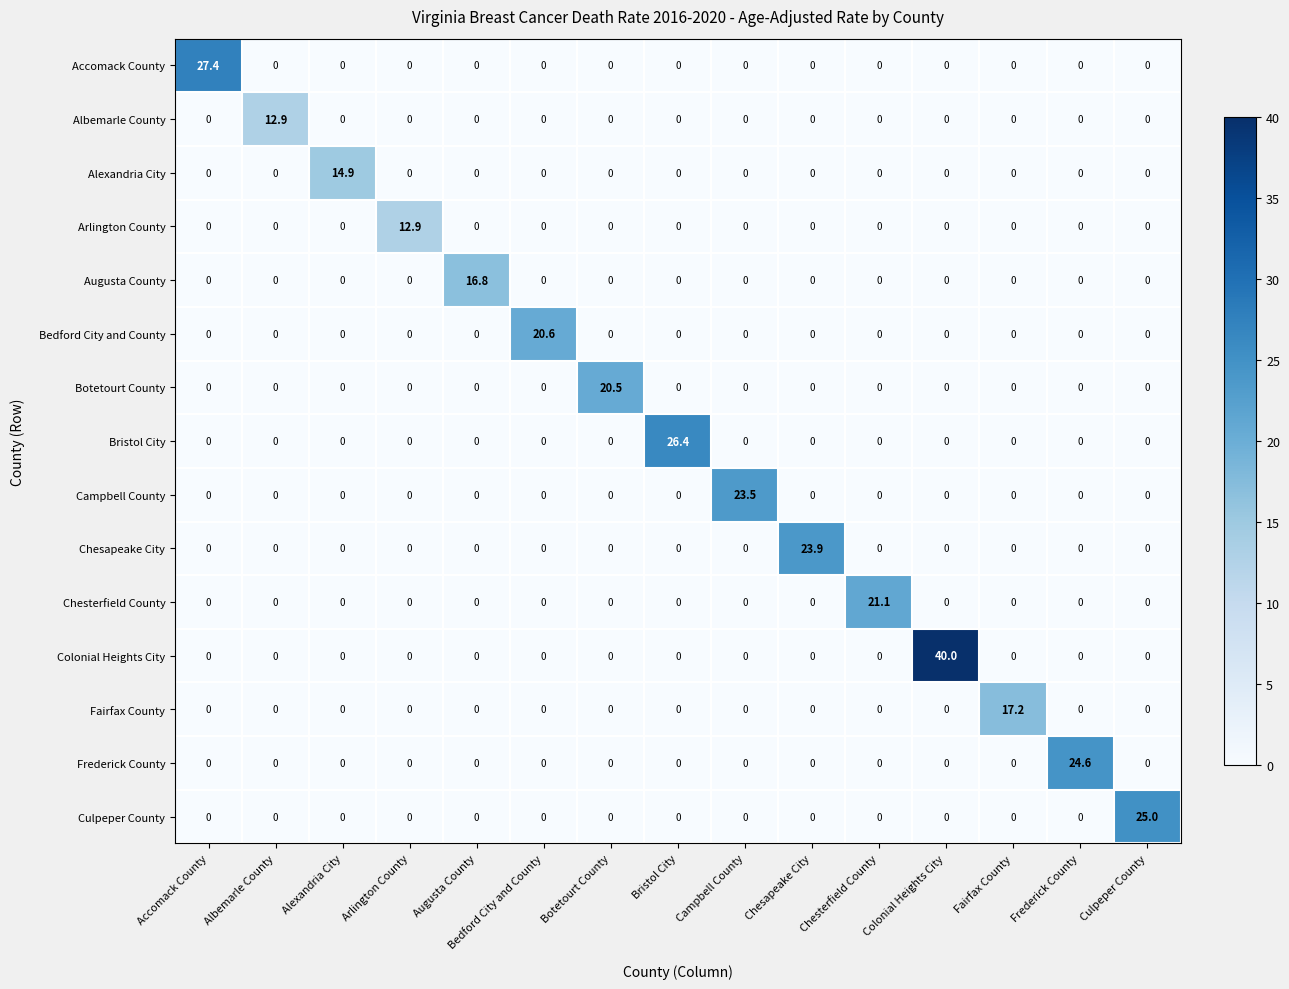

Between Alexandria City and Culpeper County, which series saw the biggest shift?

Culpeper County